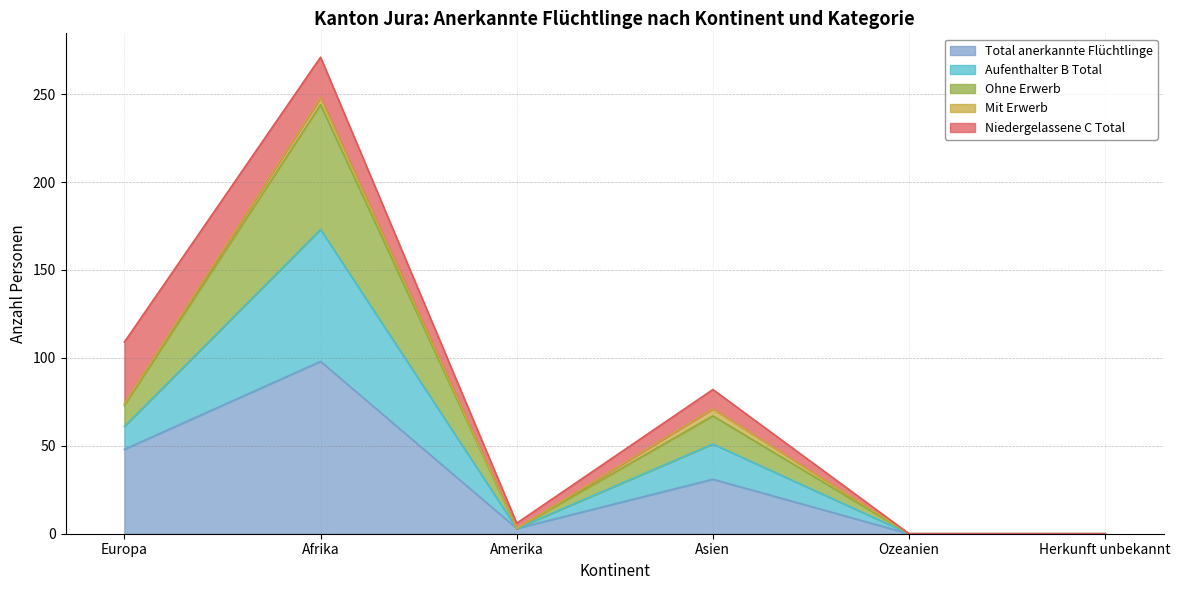

True or false: Ohne Erwerb and Total anerkannte Flüchtlinge intersect in this chart.

False